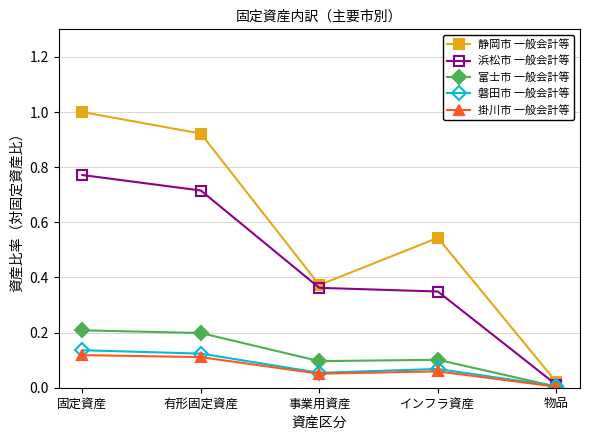

What position from the left is 固定資産?

1